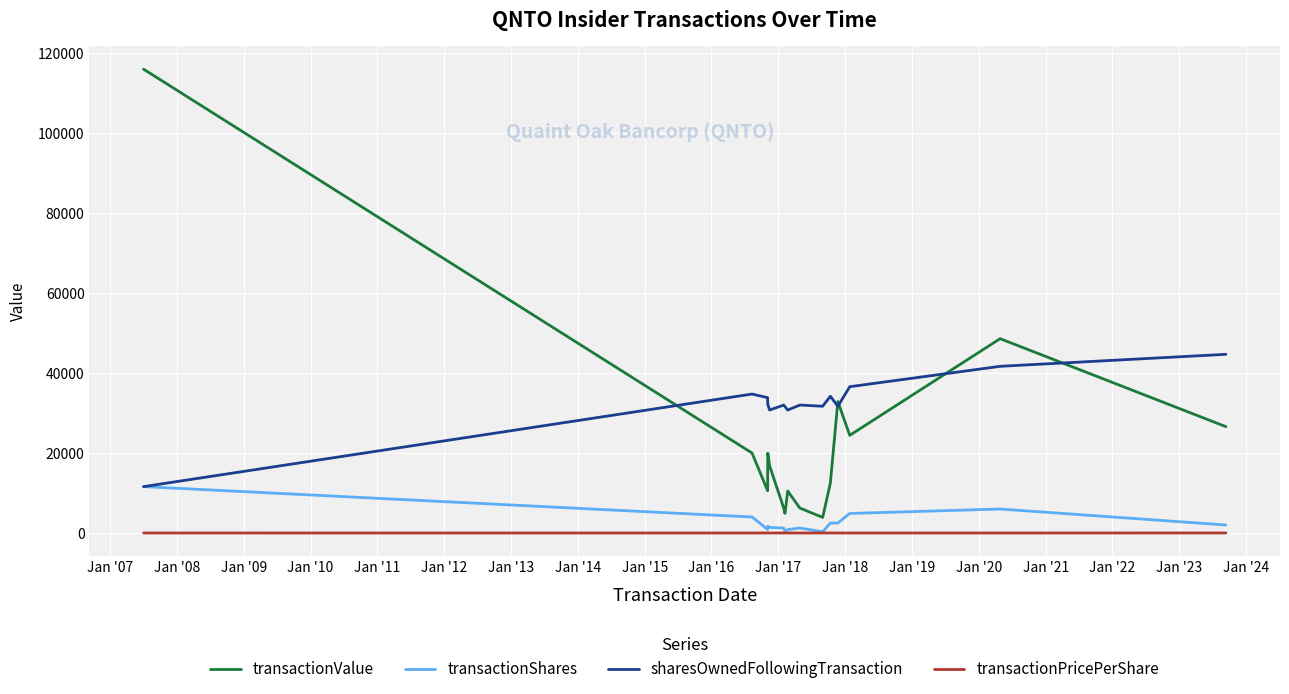

What is the maximum value for transactionShares?

11600.0